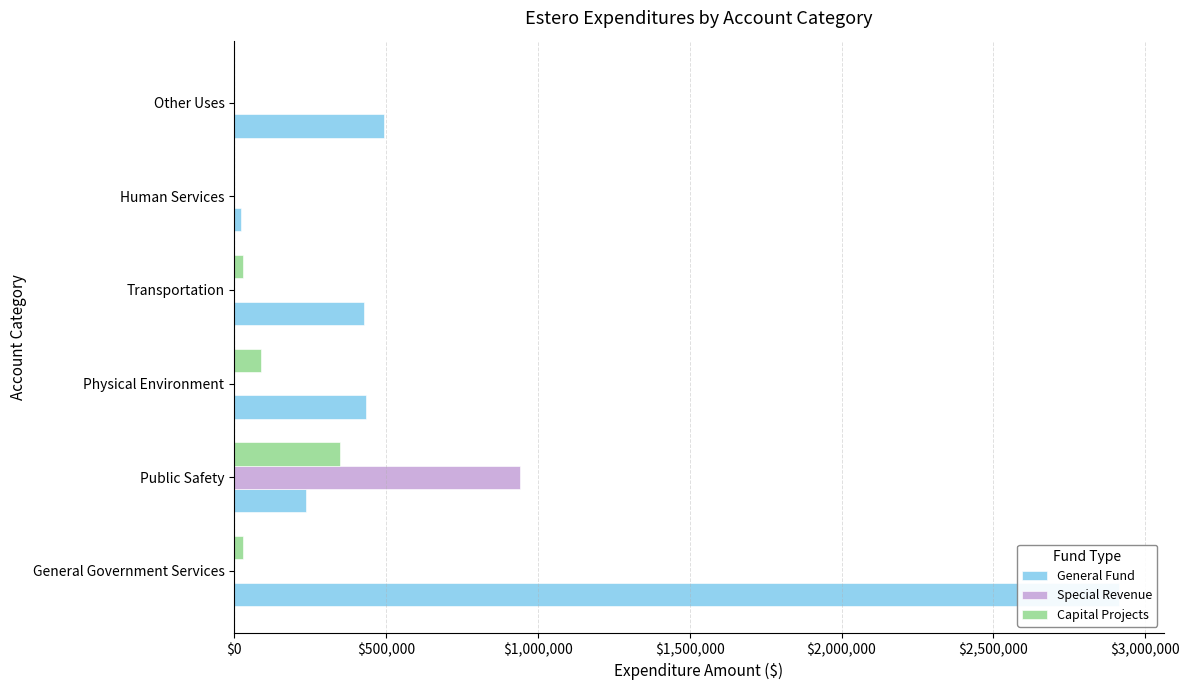

Does the chart contain stacked bars?

No